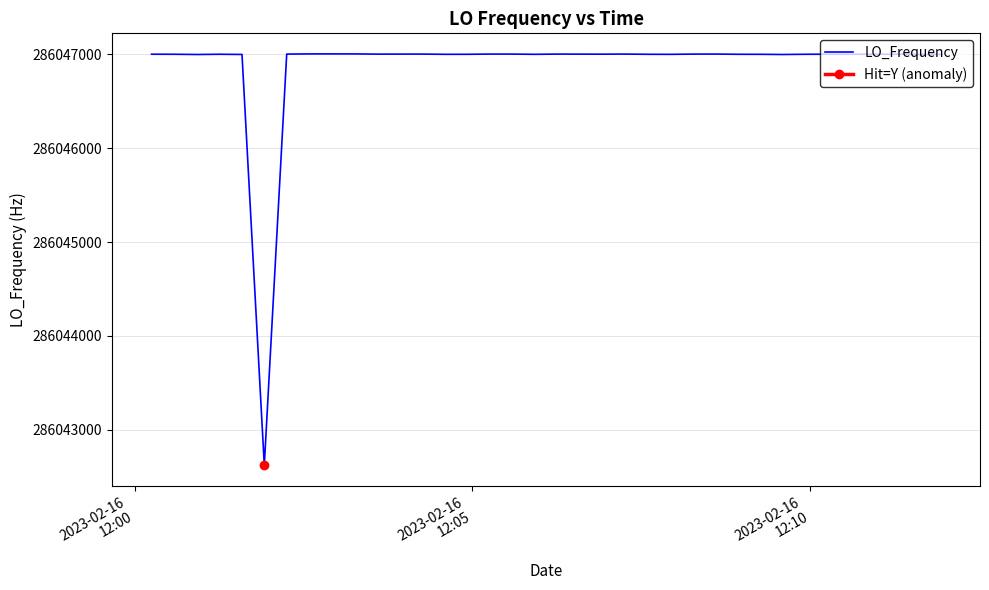

What is the maximum value for LO_Frequency?

286047004.4